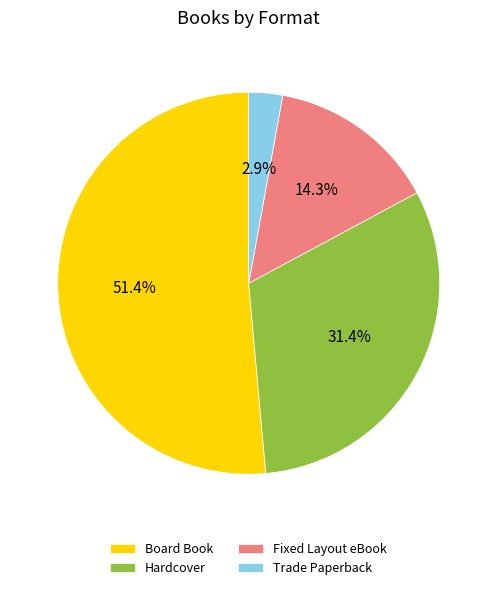

What percentage do Hardcover and Trade Paperback together represent?

34.3%